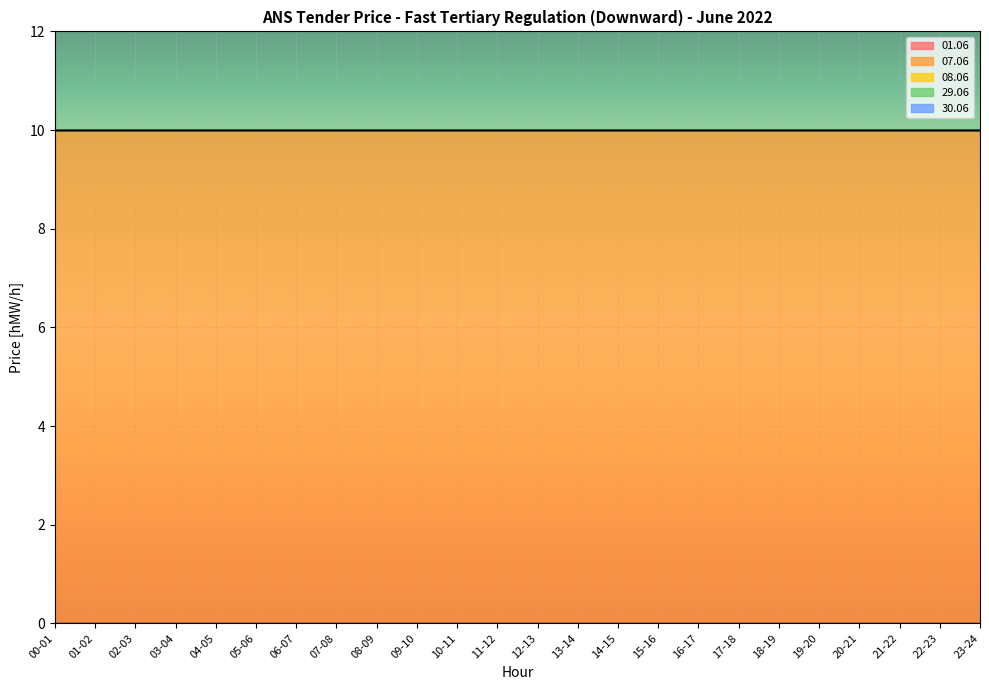

How many categories are shown in the chart?

24